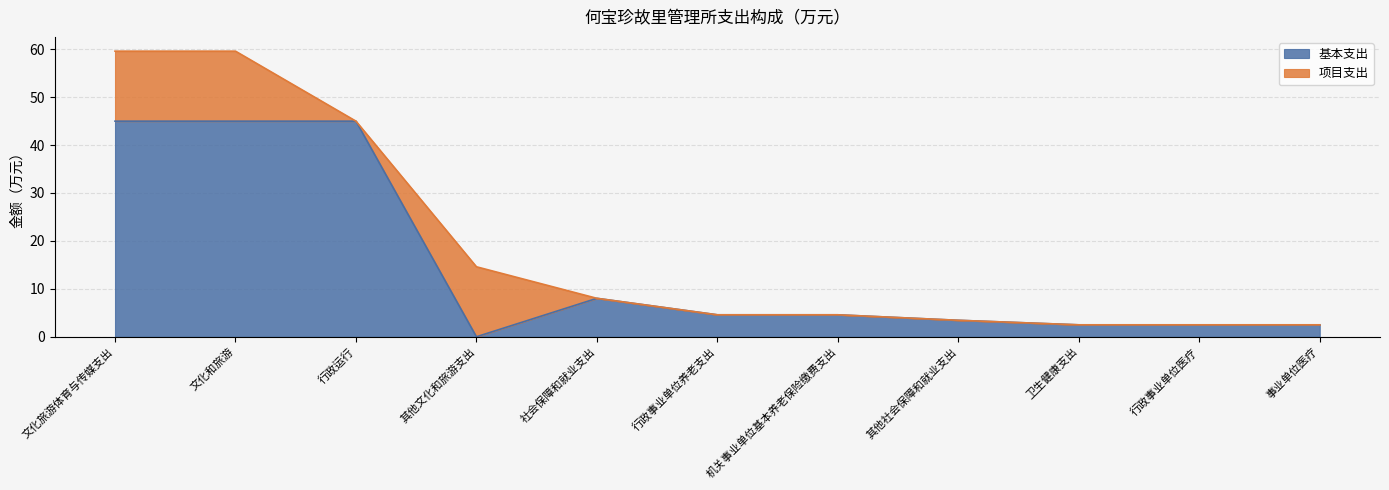

What is the label of the 5th point from the left?

社会保障和就业支出